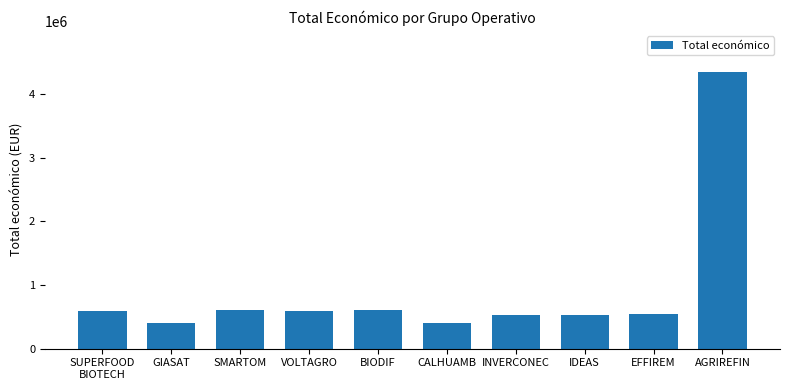

At which label is the value closest to 2366482?

SMARTOM